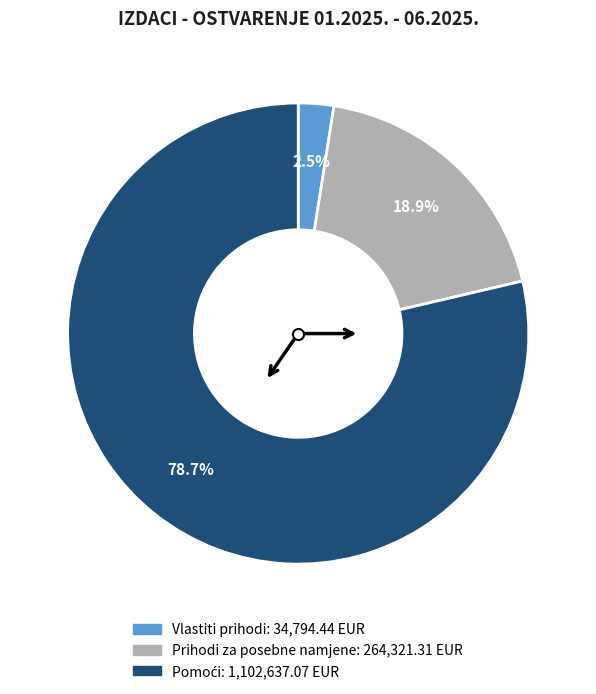

Between Prihodi za posebne namjene and Vlastiti prihodi, which is larger?

Prihodi za posebne namjene